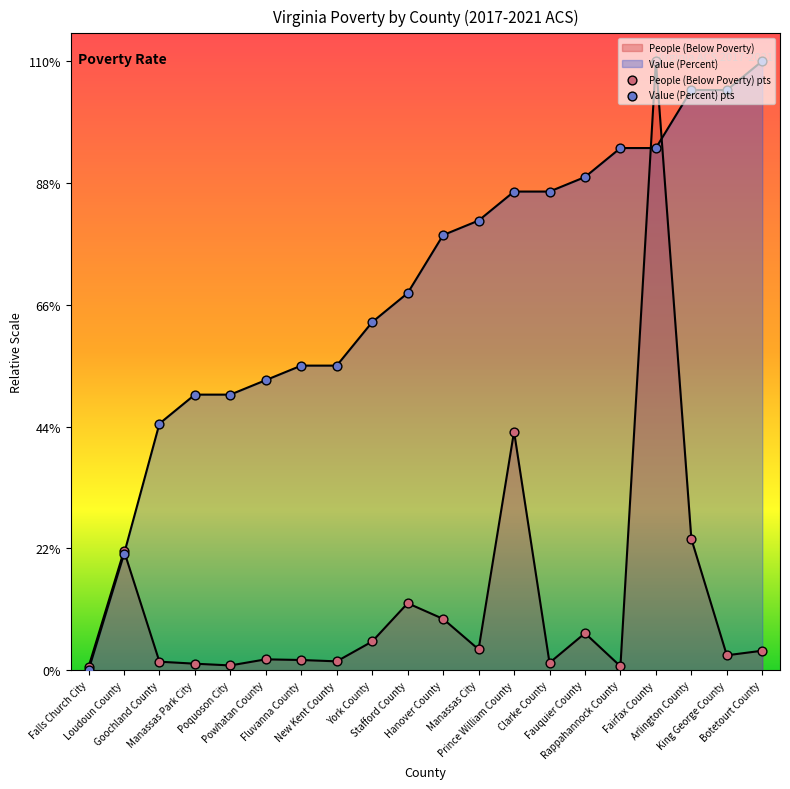

Is the value of Value (Percent) pts at Hanover County greater than the value of People (Below Poverty) pts at Goochland County?

Yes